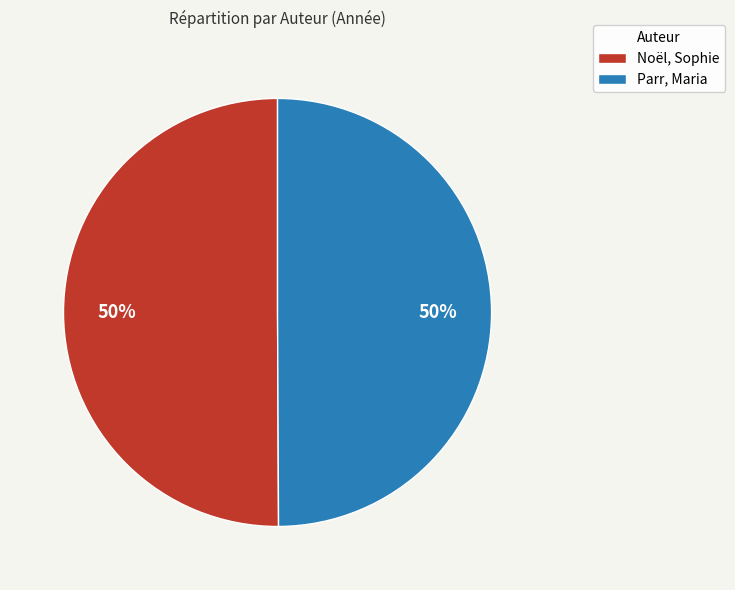

To the nearest percent, what percentage of the pie is Noël, Sophie?

50%